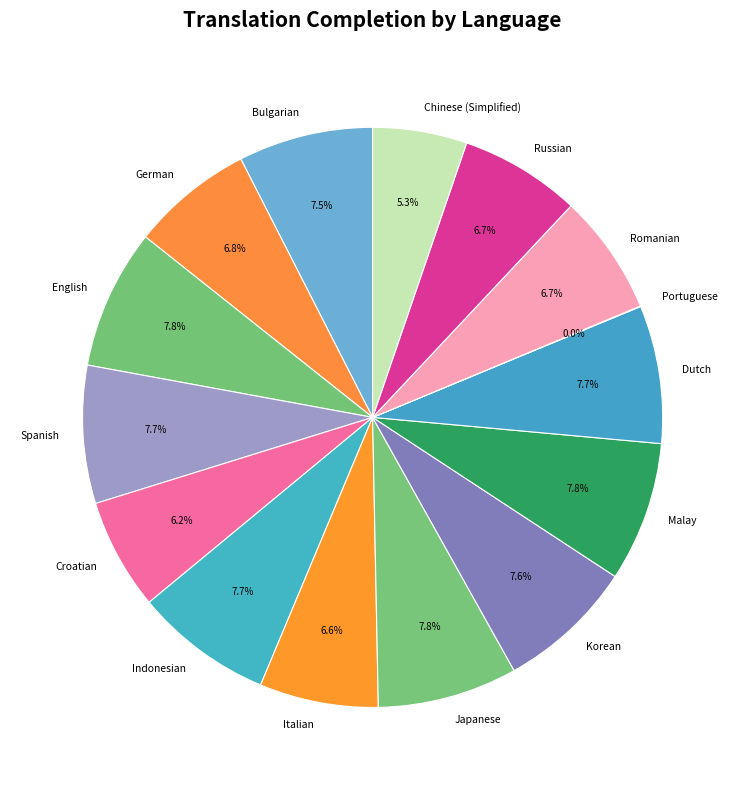

To the nearest percent, what is the difference between the largest and smallest slice percentages?

8%